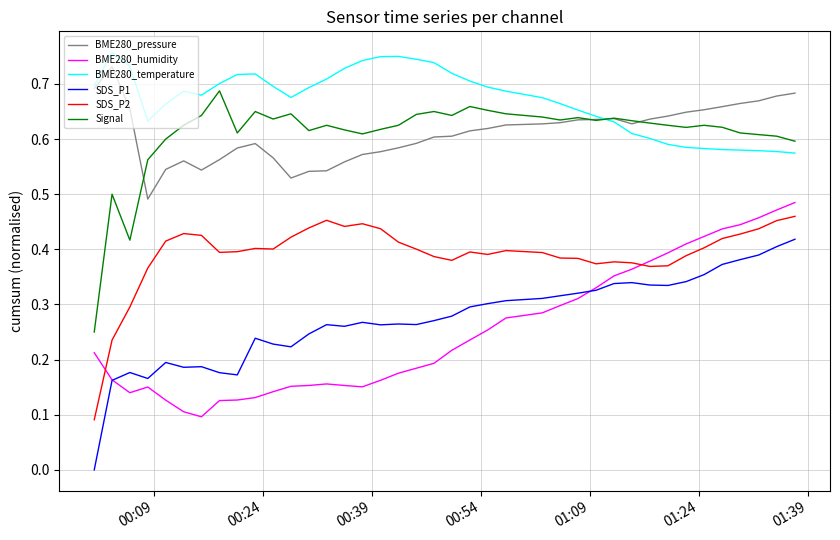

True or false: BME280_humidity and BME280_temperature intersect in this chart.

False